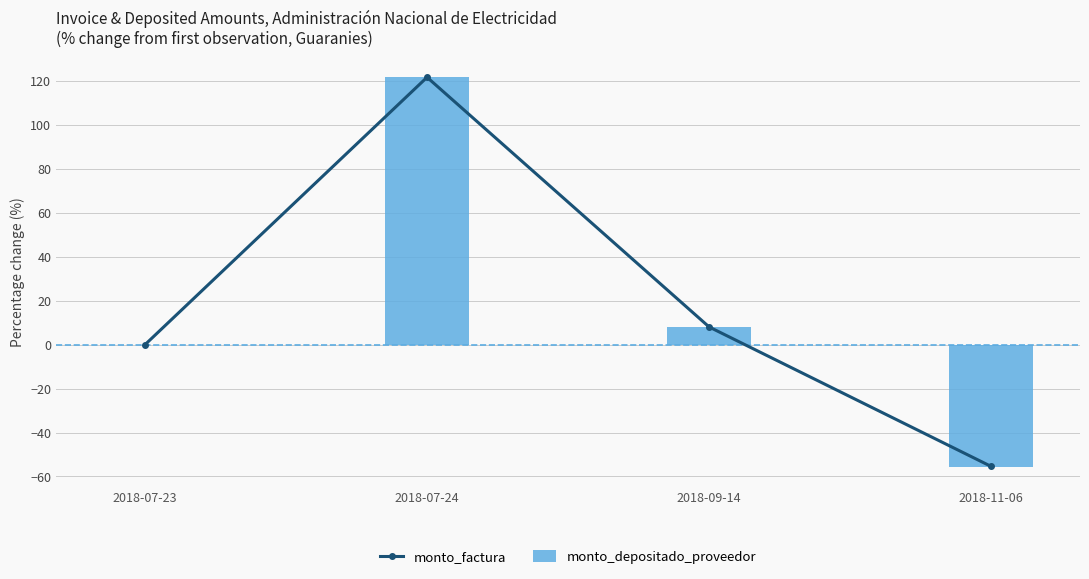

Where does the monto_factura series first go above 8?

2018-07-24